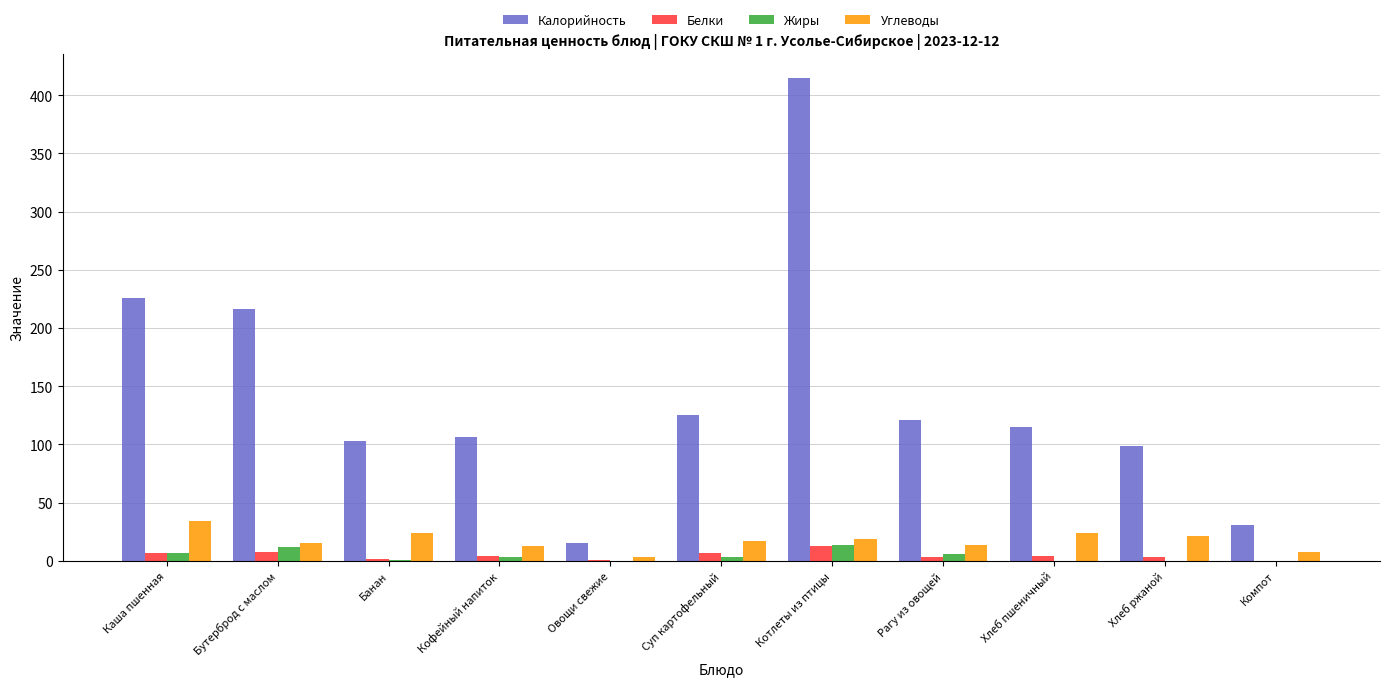

The Углеводы series shows 17.0 at Суп картофельный. True or false?

True